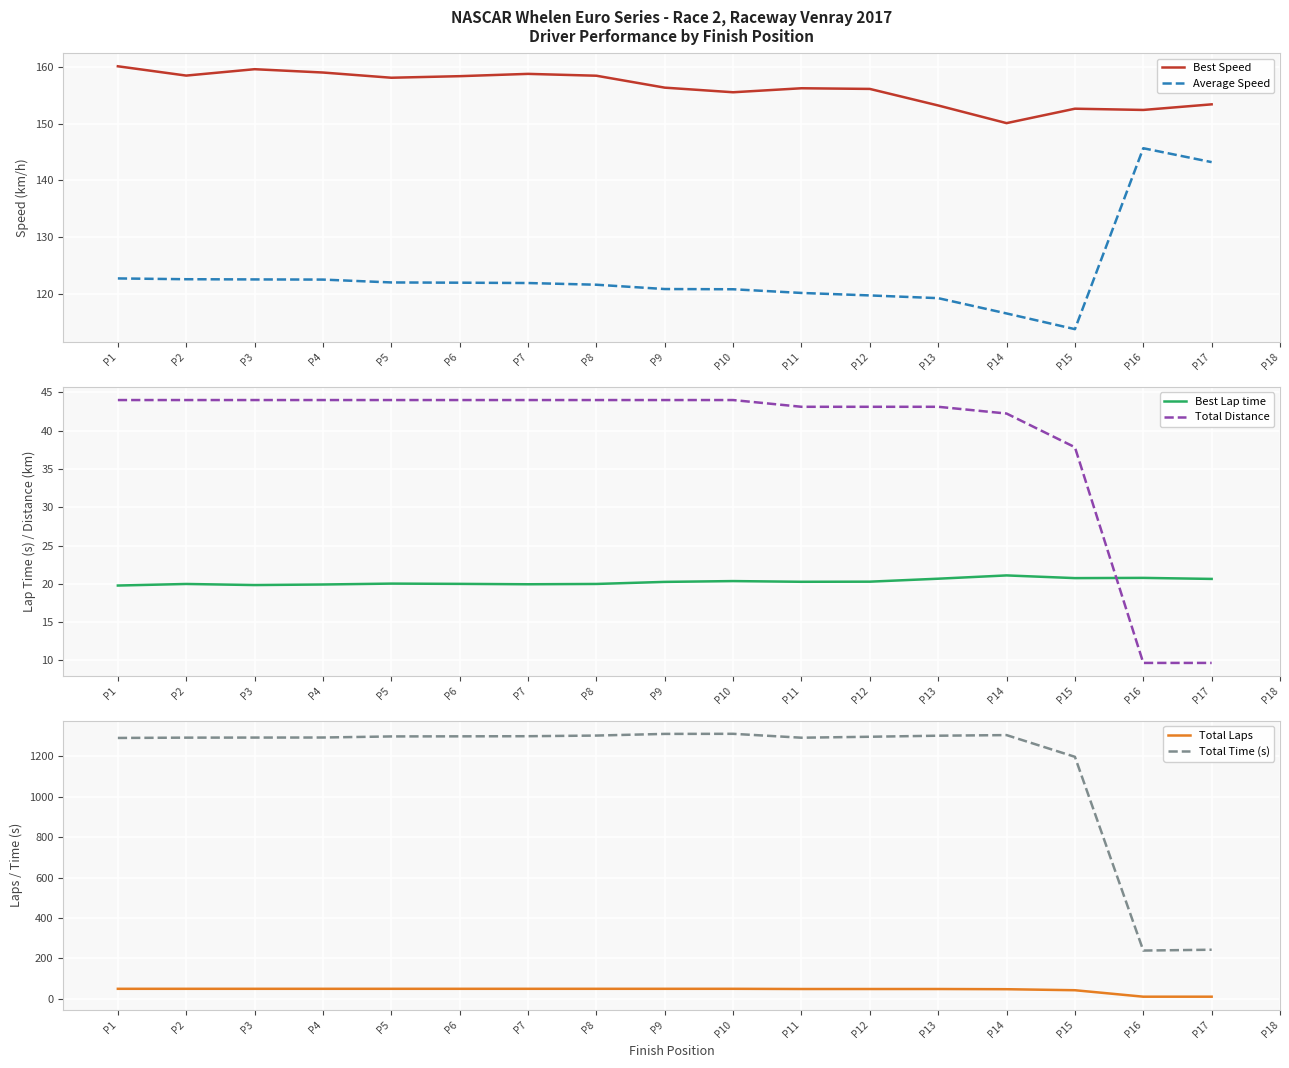

In Best Lap time, how many points are higher than both neighbors (excluding endpoints)?

5